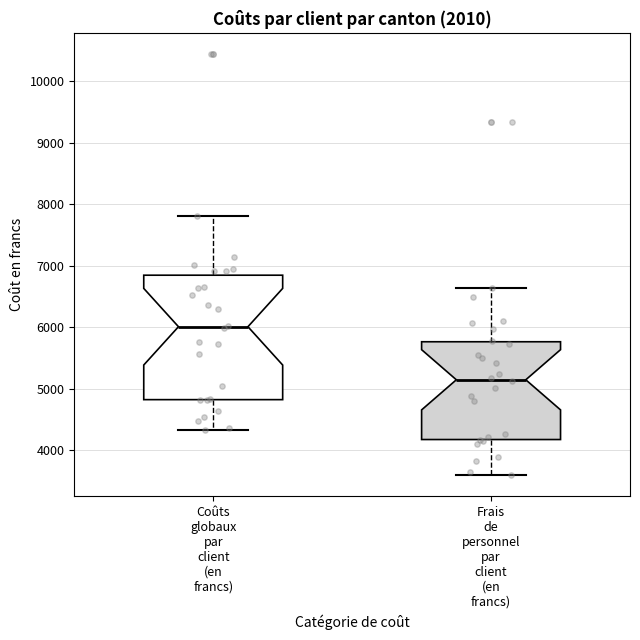

Reading left to right, read every box against the y-axis: the position of its median line, the range the box covers, and the ends of its whiskers. The values are not printed on the chart, so give them approximately, as read against the axis.

Coûts globaux par client (en francs): median 6000, box 4800 to 6800, whiskers 4300 to 7800
Frais de personnel par client (en francs): median 5100, box 4200 to 5800, whiskers 3600 to 6600